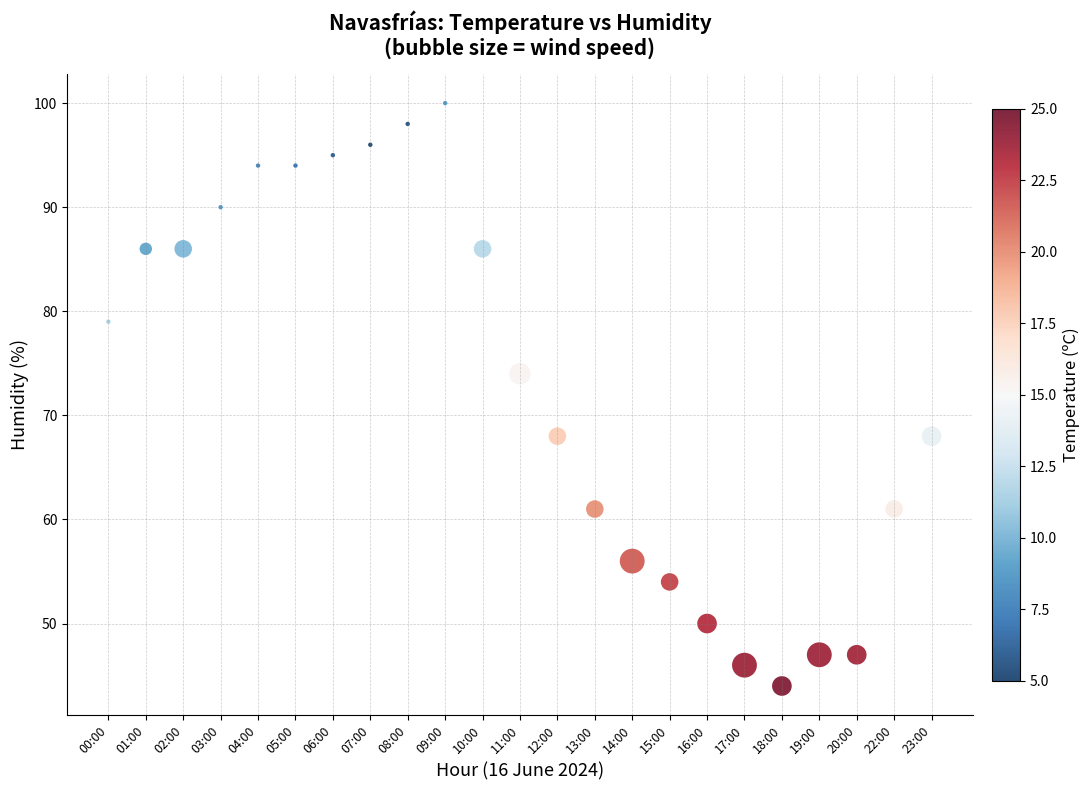

What Y value in the scatter plot is closest to 72?

74